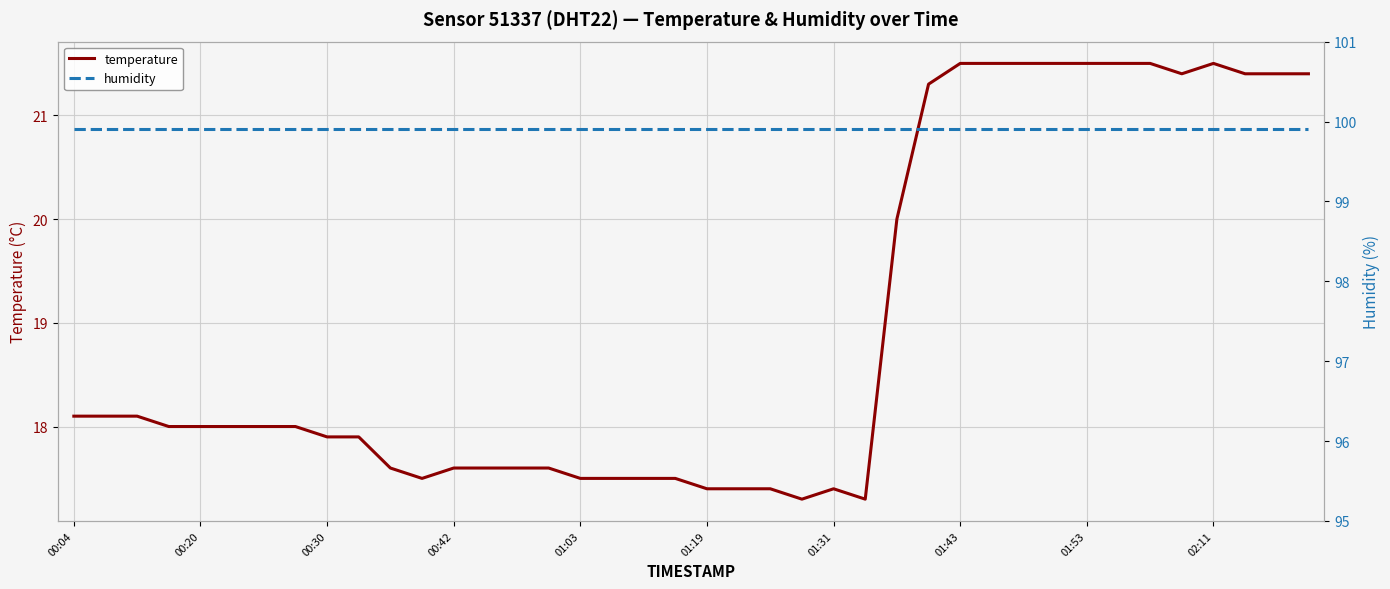

What is the average value of the temperature series?

19.0